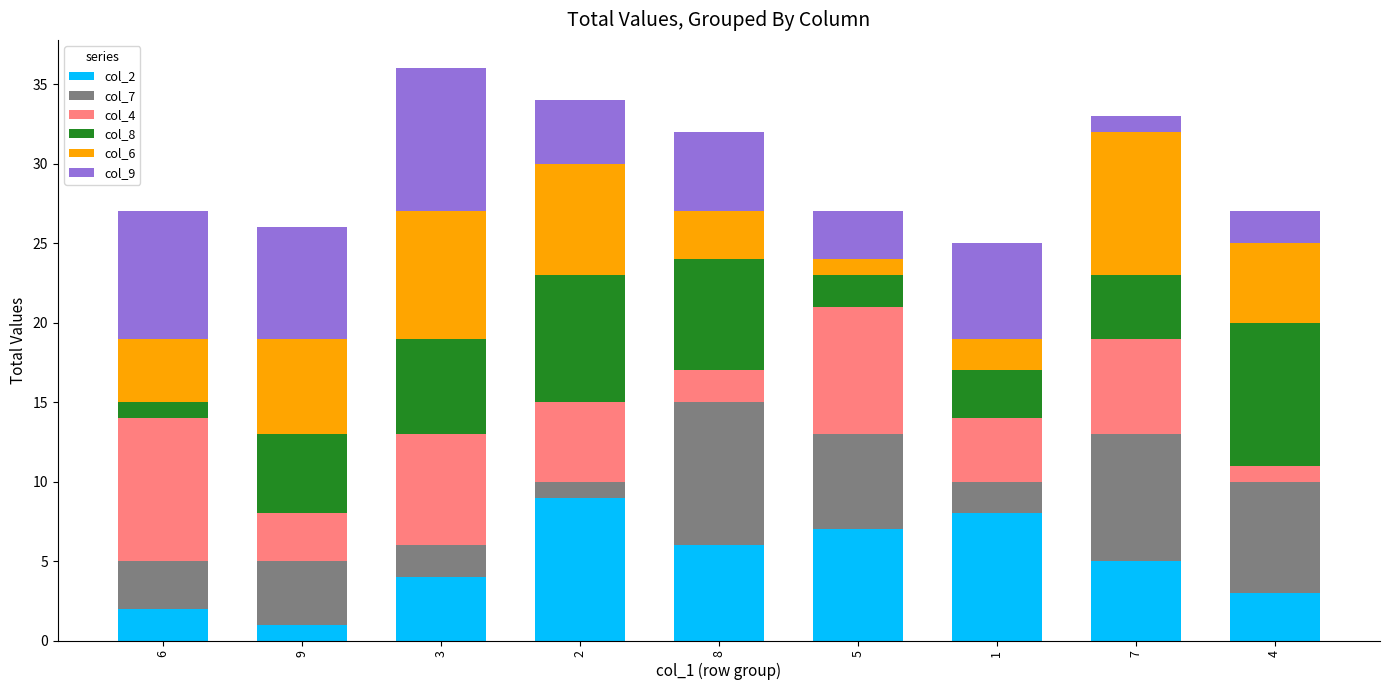

How many data points in col_2 are less than 5?

4